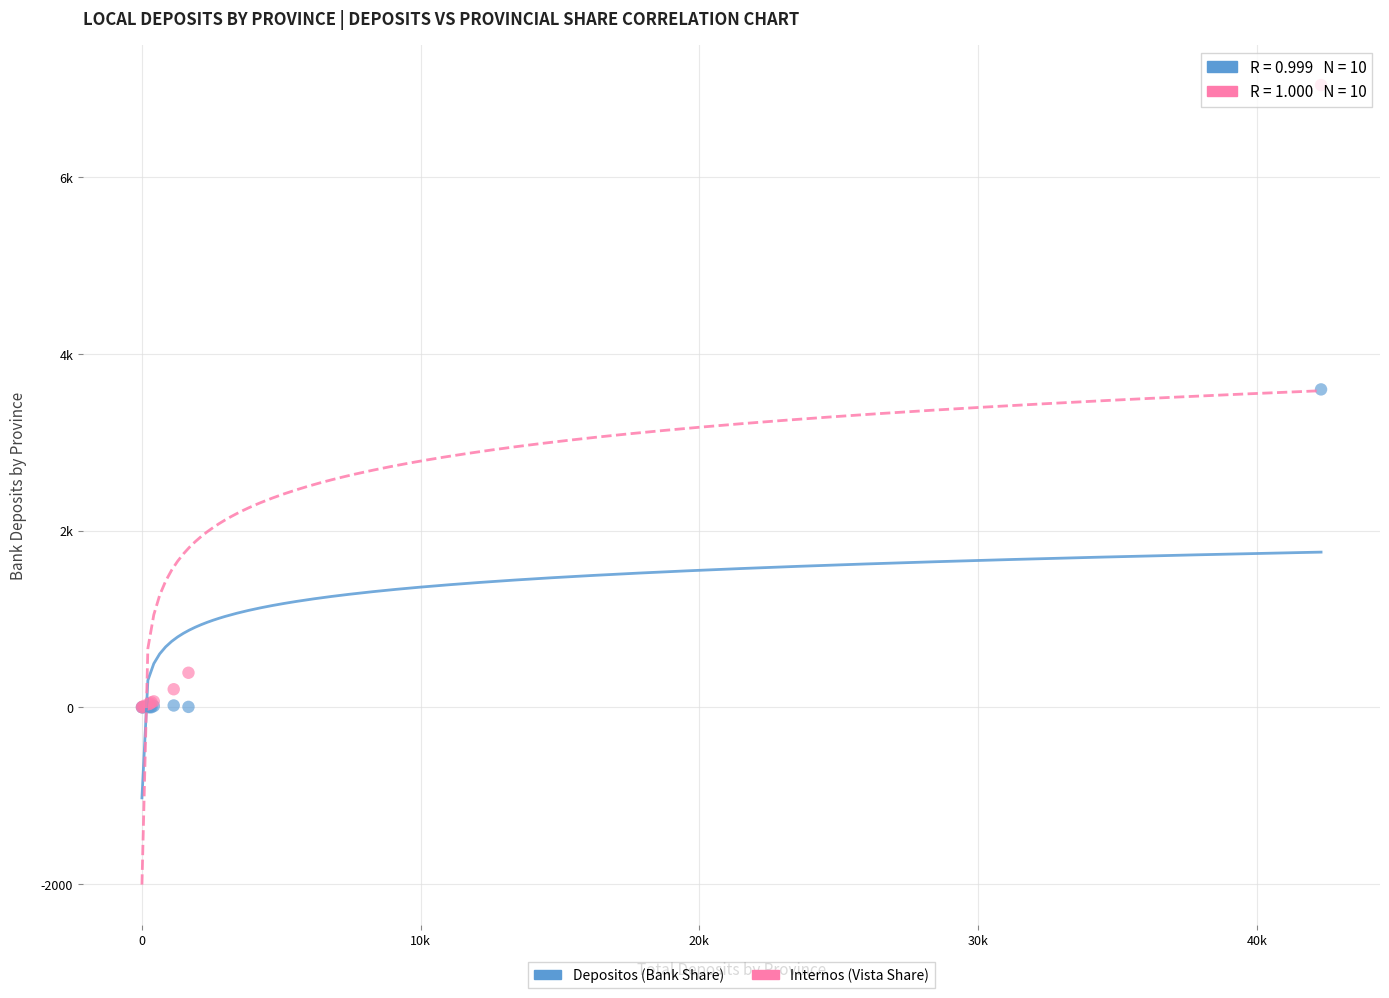

What are all the series names shown in the legend?

Depositos (Bank Share), Internos (Vista Share)